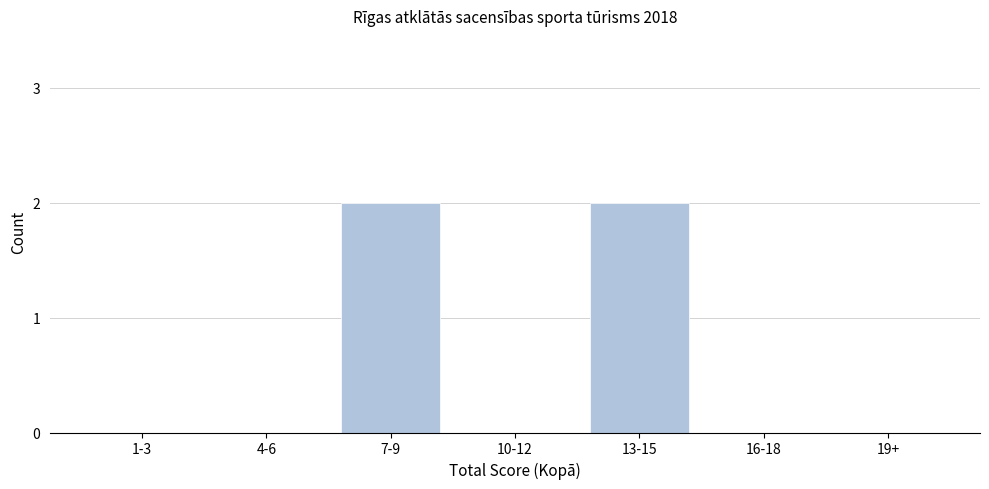

Reading left to right, what are all the values shown in this chart?

1-3=0	4-6=0	7-9=2	10-12=0	13-15=2	16-18=0	19+=0